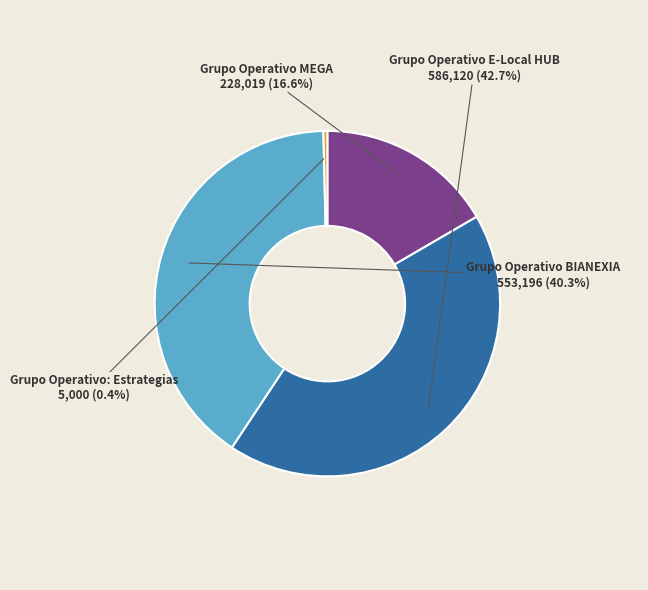

Is there any slice that represents more than half of the pie?

No